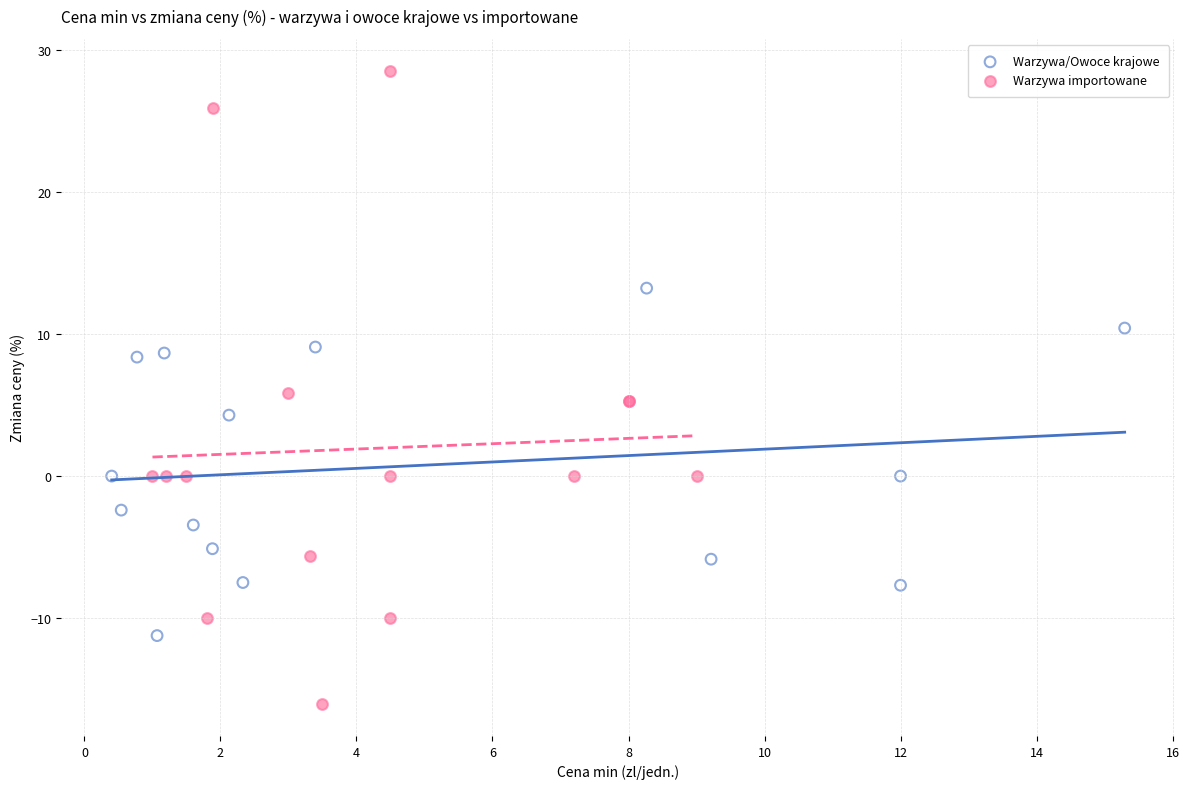

Which series contains the highest Y value?

Warzywa importowane